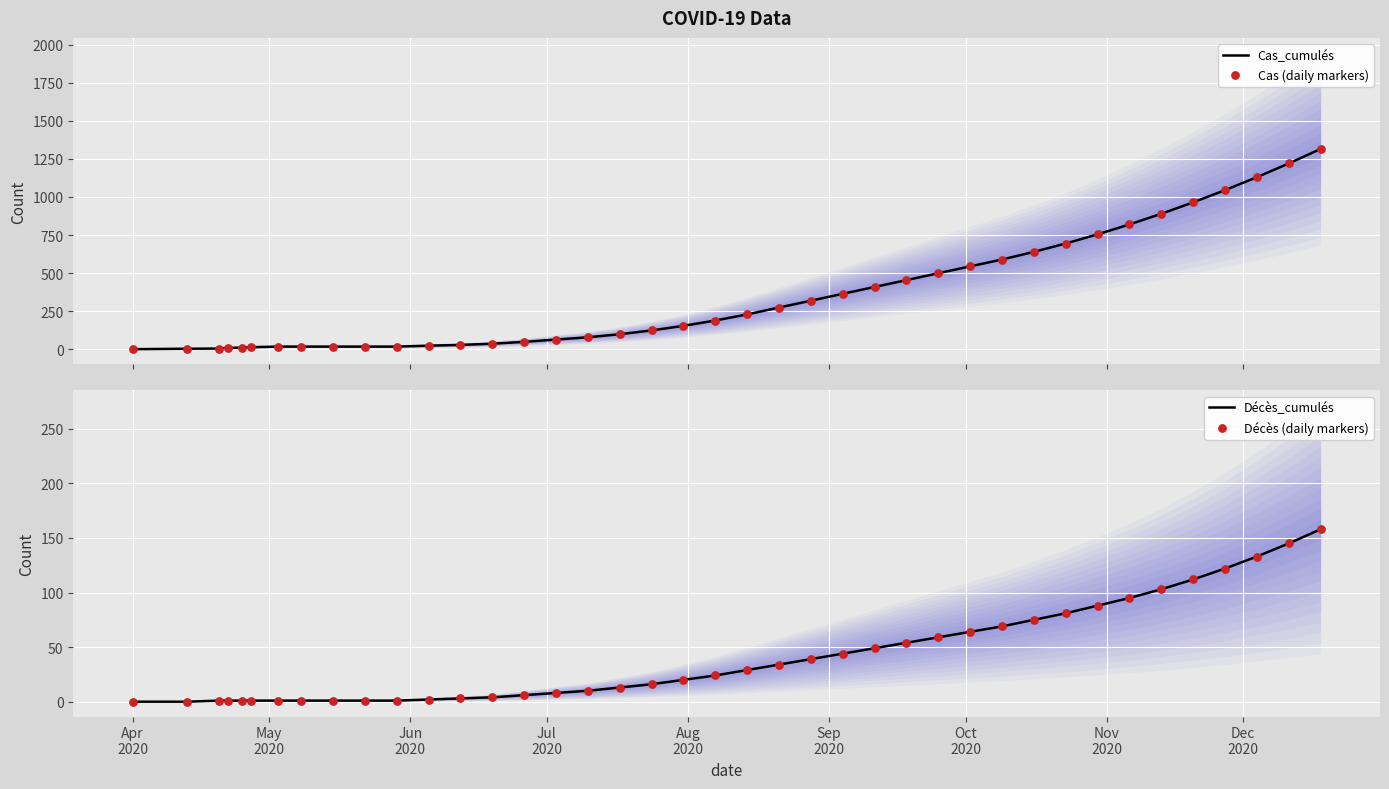

Is the value of Cas_cumulés at 19 greater than the value of Cas (daily markers) at 14?

Yes